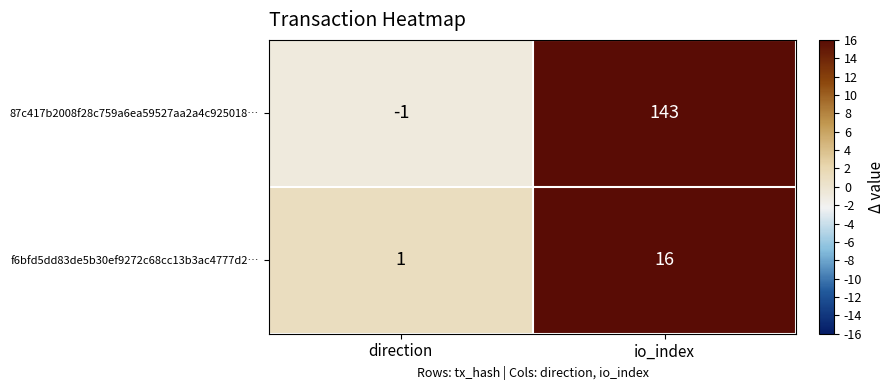

Reading right to left, extract all data points from this chart.

87c417b2008f28c759a6ea59527aa2a4c925018…: 143	-1
f6bfd5dd83de5b30ef9272c68cc13b3ac4777d2…: 16	1